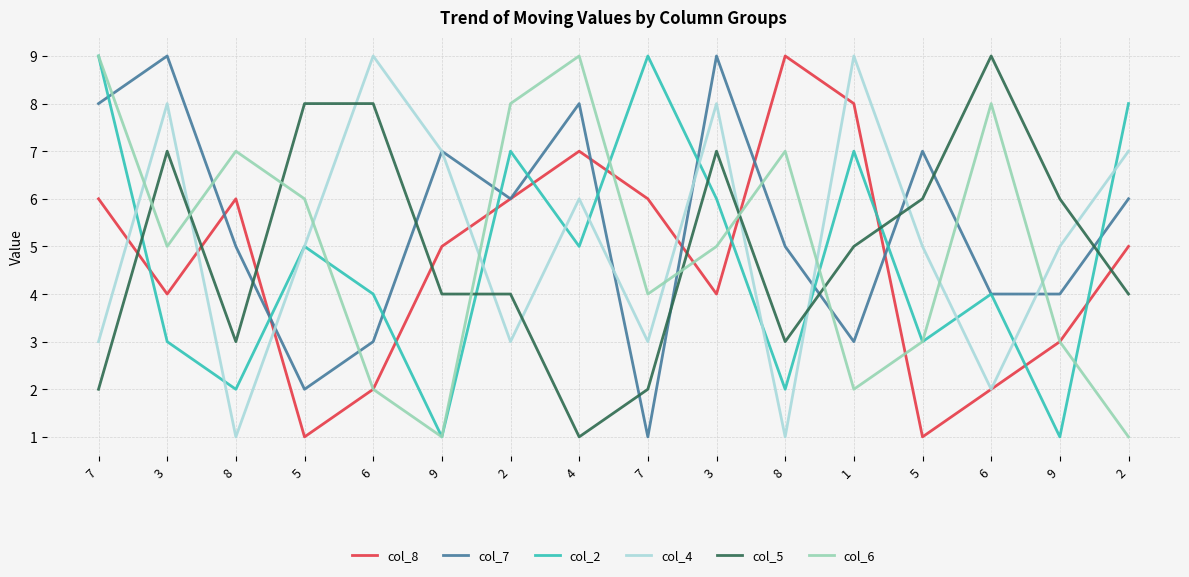

What is the smallest value displayed?

1